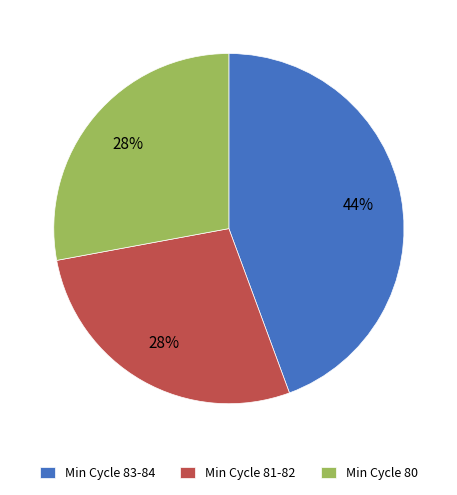

To the nearest percent, what is the average slice percentage?

33%